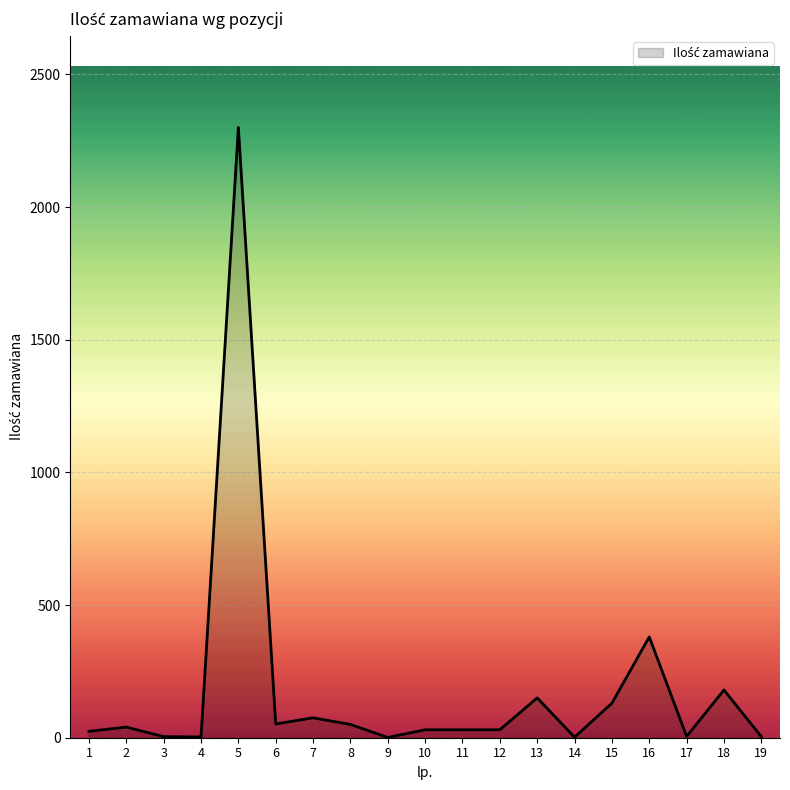

Reading left to right, list all the values displayed in this chart.

24	40	4	3	2300	52	75	50	1	30	30	30	150	2	130	380	5	180	4